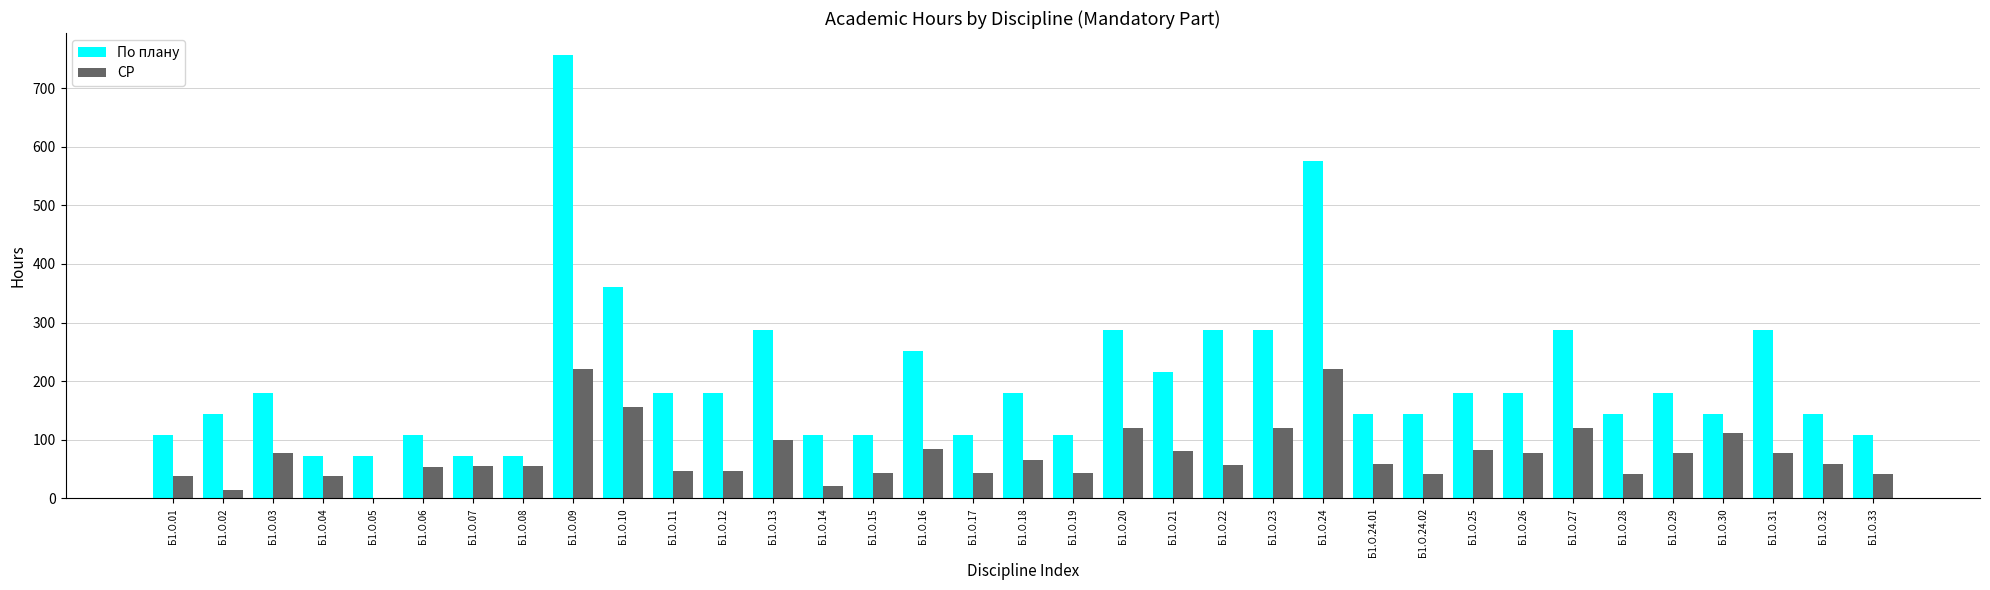

What is the sum of all СР values?

2593